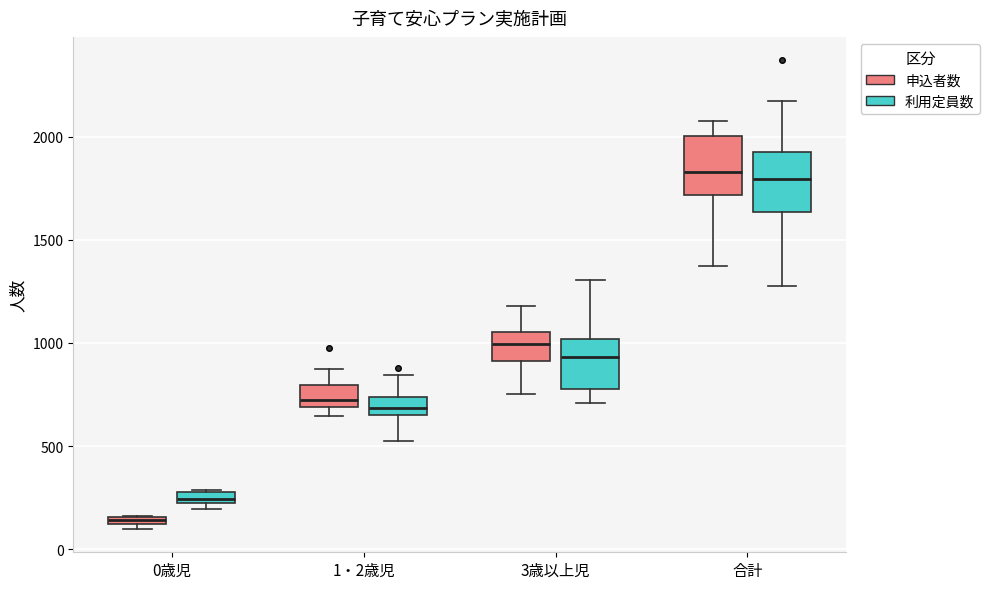

Where is the upper edge of the box for 合計 (申込者数) on the y-axis? The values are not printed on the chart, so give them approximately, as read against the axis.

2000